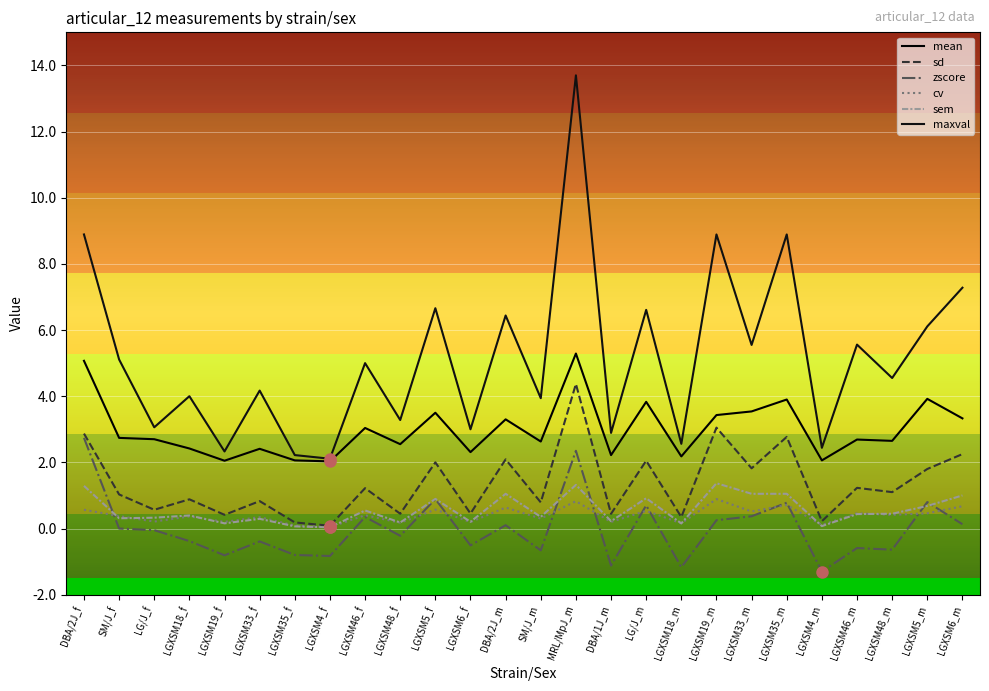

What is the smallest value displayed?

-1.3